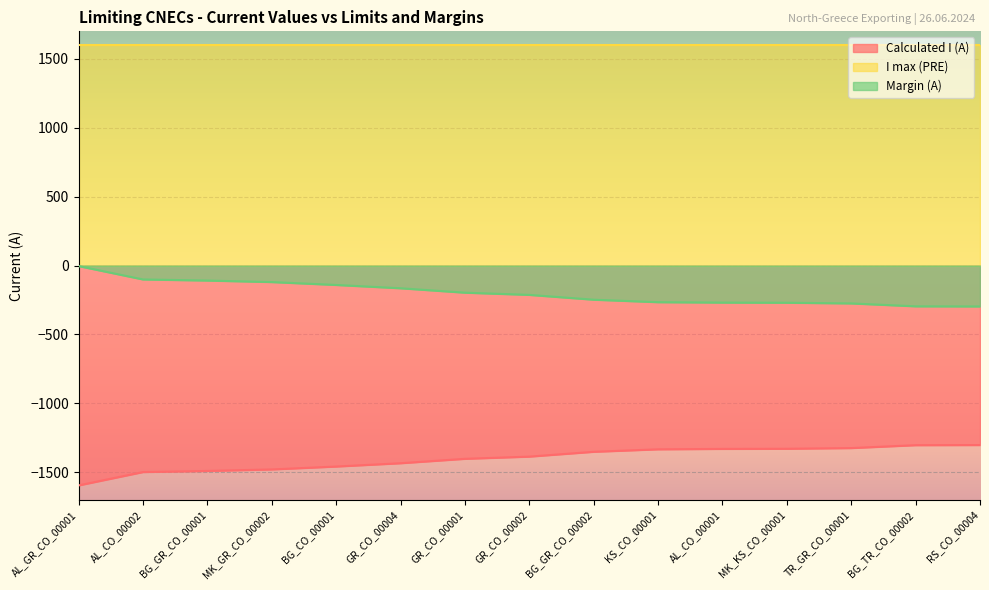

What is the maximum value for Calculated I (A)?

-1303